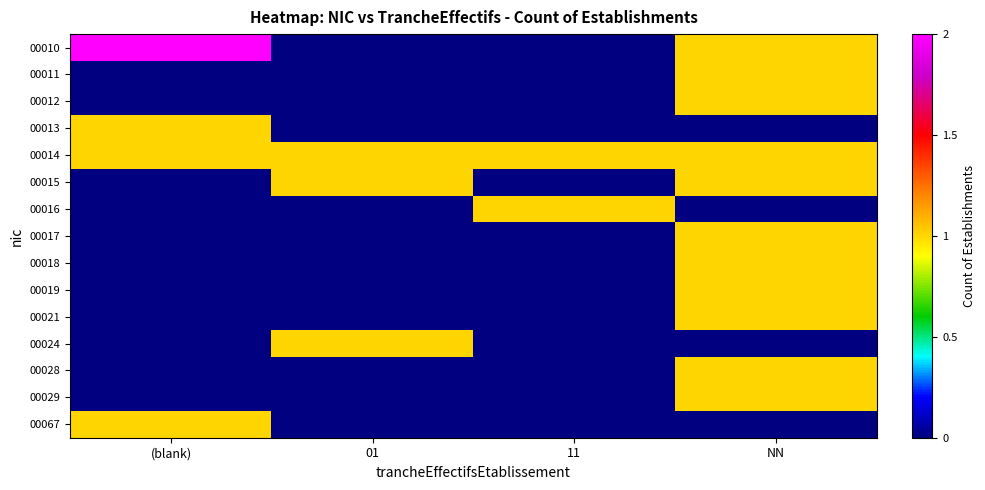

What is the total value across all series at (blank)?

5